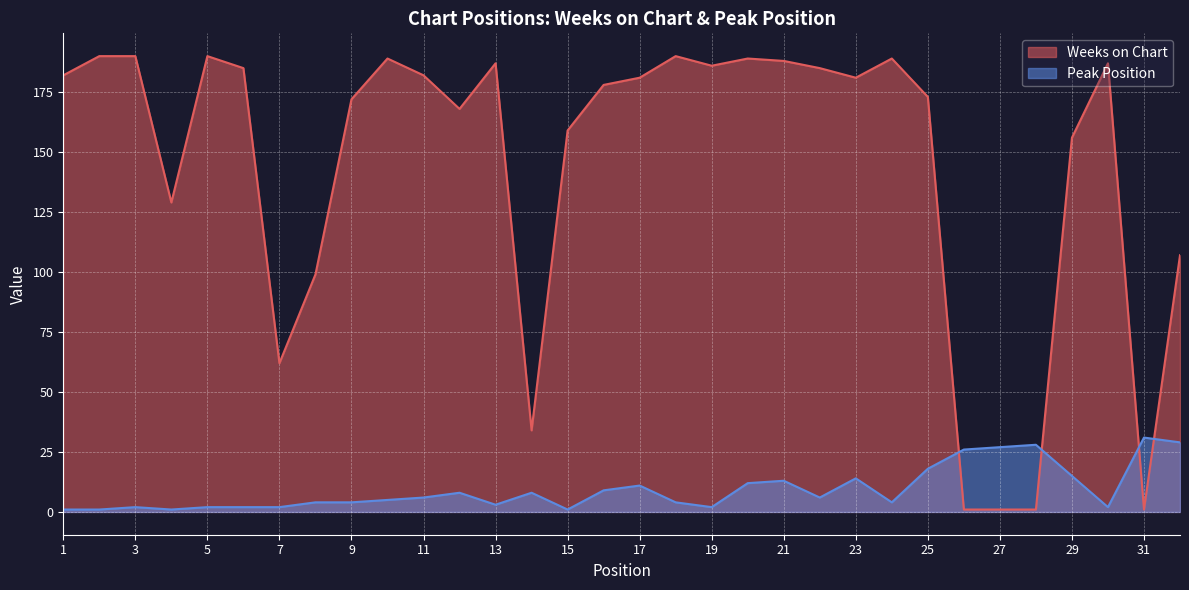

Where is the first local maximum for Peak Position?

3